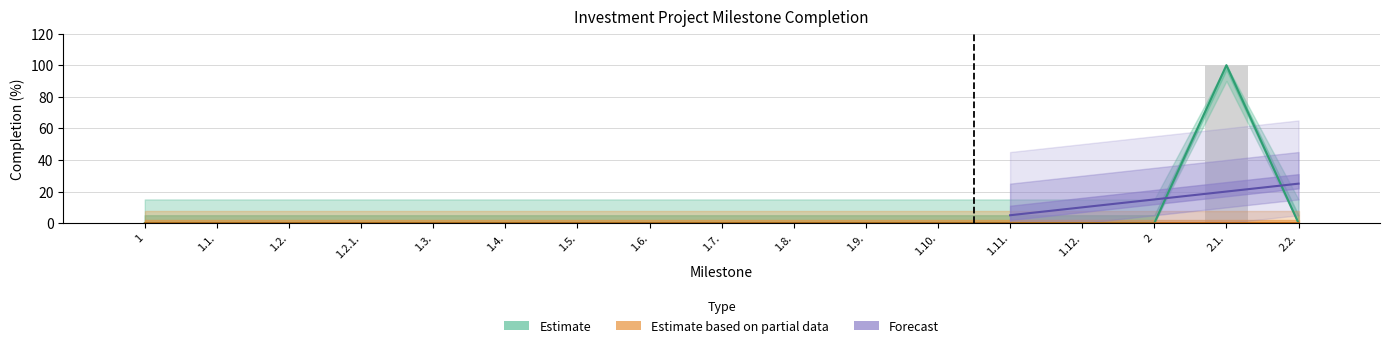

What is the label of the 15th bar from the right?

1.2.